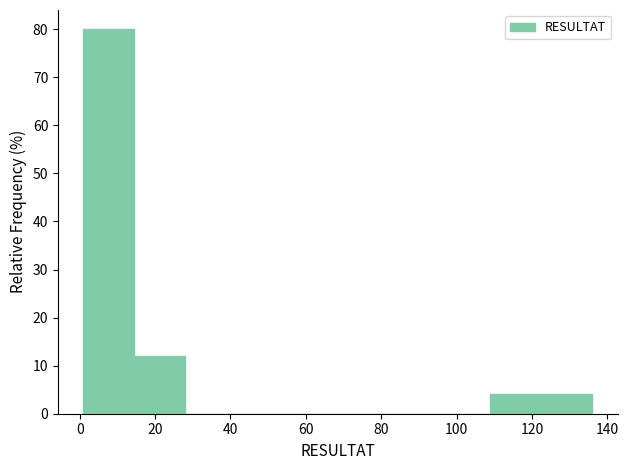

Which range on the x-axis has the tallest bar?

1.0 to 14.5